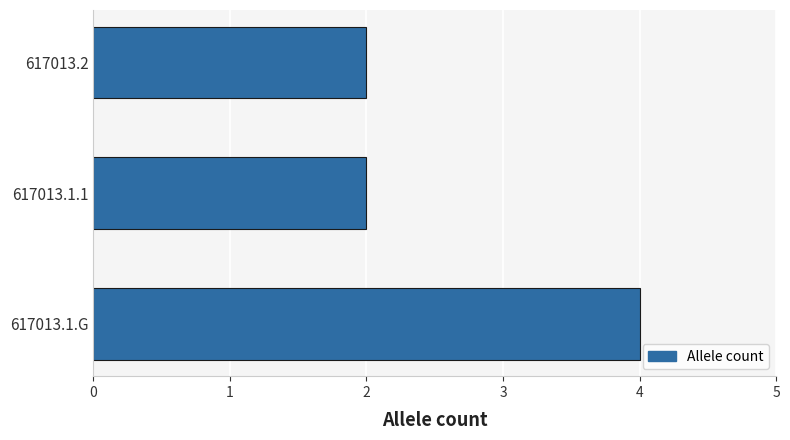

Reading top to bottom, what are all the values shown in this chart?

617013.2=2	617013.1.1=2	617013.1.G=4